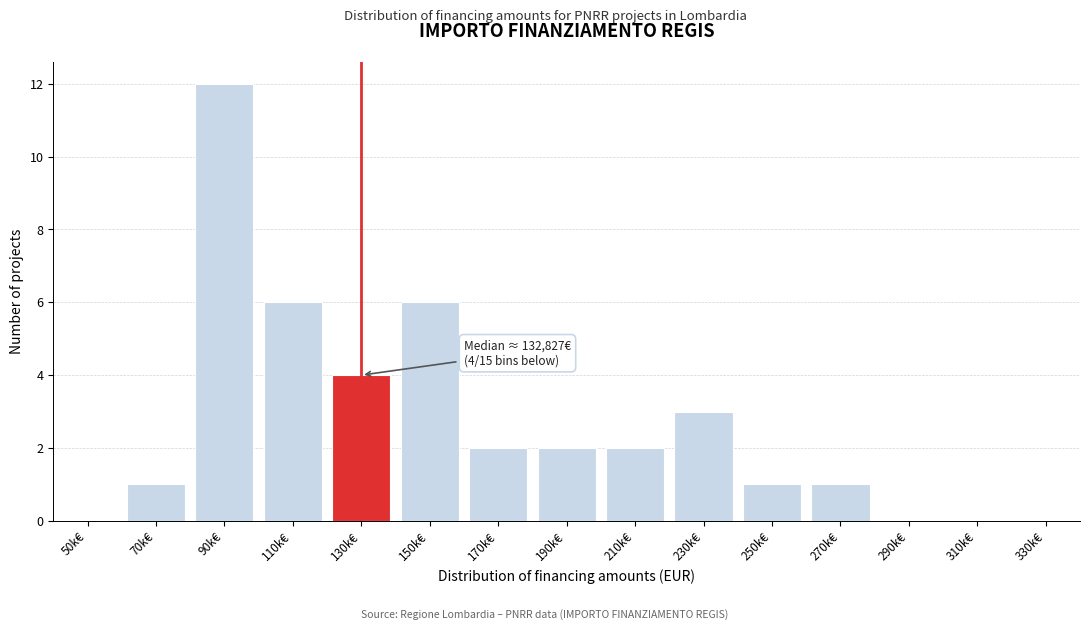

Reading left to right, transcribe all the data shown in this chart.

50k€=0	70k€=1	90k€=12	110k€=6	130k€=4	150k€=6	170k€=2	190k€=2	210k€=2	230k€=3	250k€=1	270k€=1	290k€=0	310k€=0	330k€=0